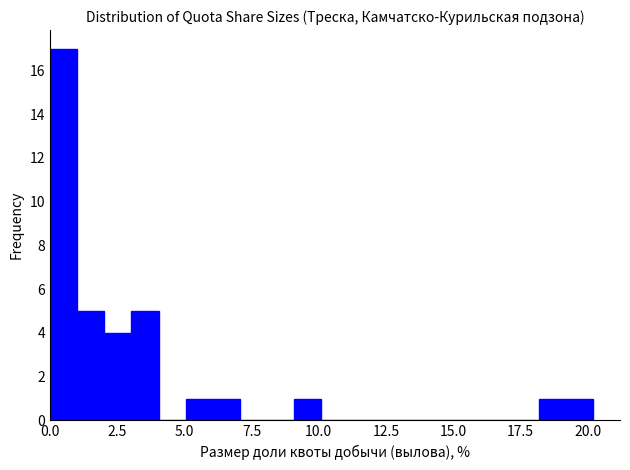

Around what value on the x-axis is the tallest bar? Give the approximate position of its centre, as read against the axis.

0.5